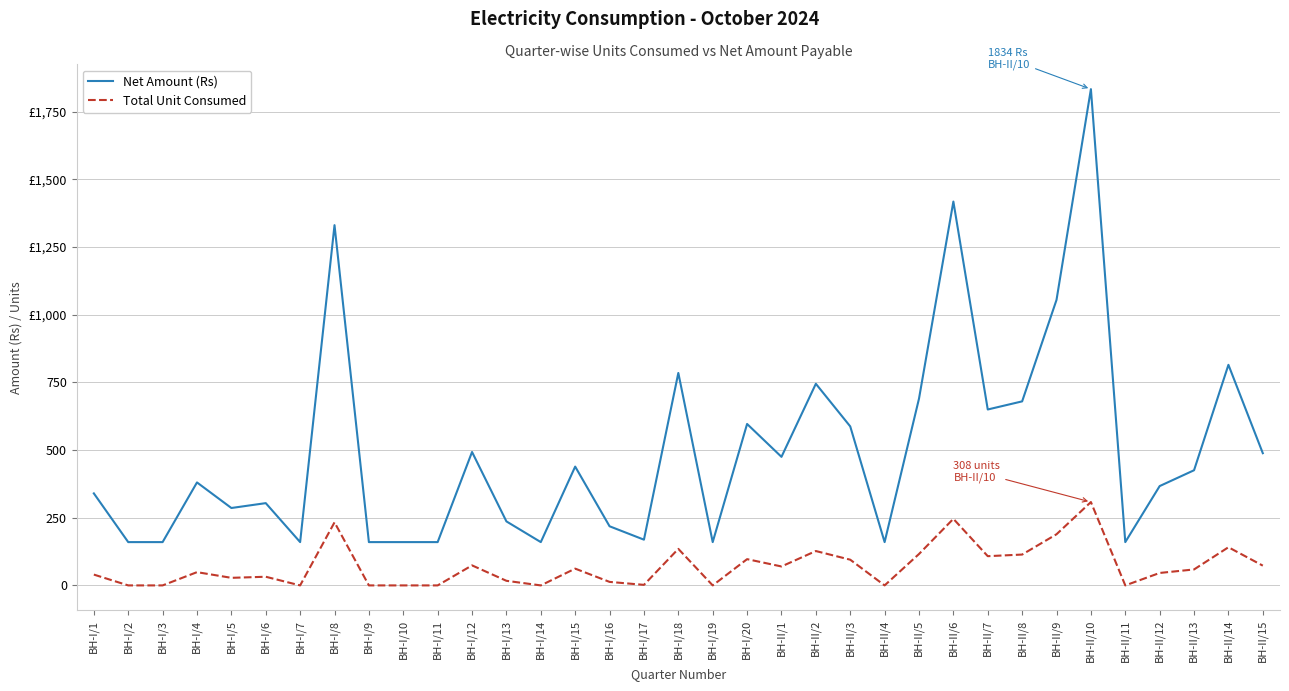

At which label does Net Amount (Rs) reach its minimum?

BH-I/2